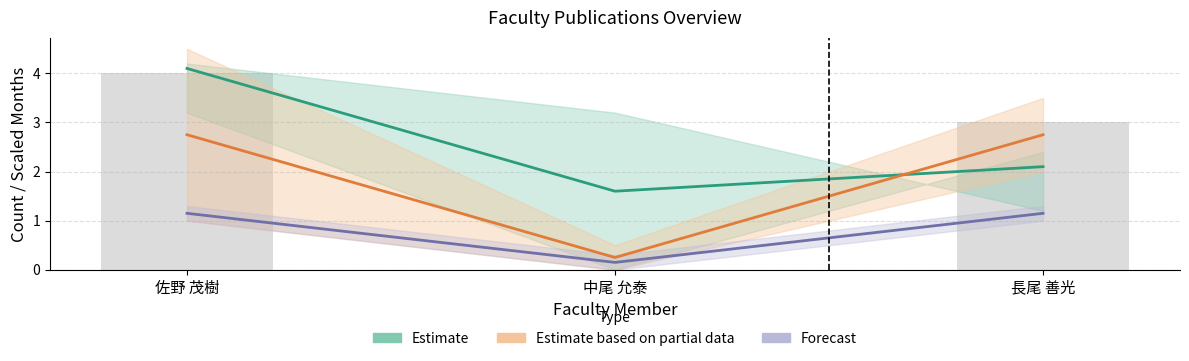

Reading left to right, what are all the values shown in this chart?

Estimate mid (在籍月数 / 在籍月数): 佐野 茂樹=4.1	中尾 允泰=1.6	長尾 善光=2.1
著作合計 mid: 佐野 茂樹=2.8	中尾 允泰=0.2	長尾 善光=2.8
Forecast mid (著作2009): 佐野 茂樹=1.1	中尾 允泰=0.1	長尾 善光=1.1
著作合計 bars: 佐野 茂樹=4.0	中尾 允泰=0.0	長尾 善光=3.0